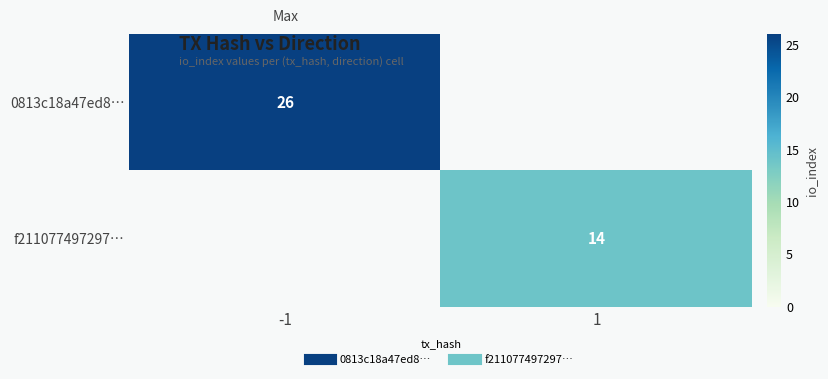

Is it true that f211077497297… equals 0 at -1?

True